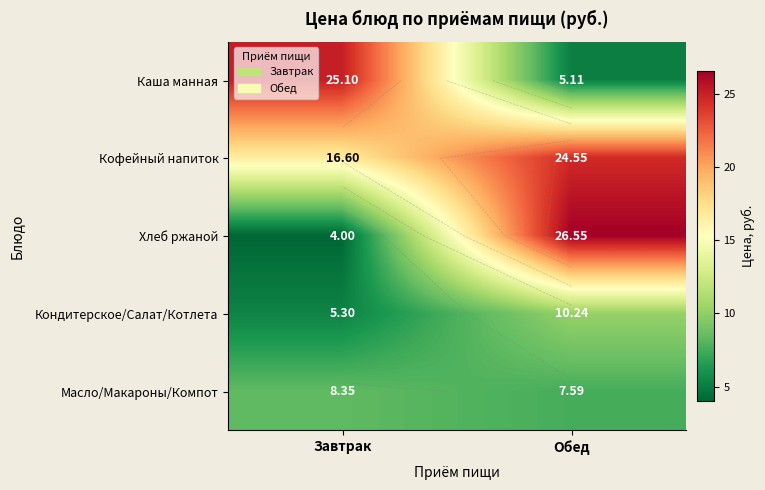

Count the number of data series in this chart.

5